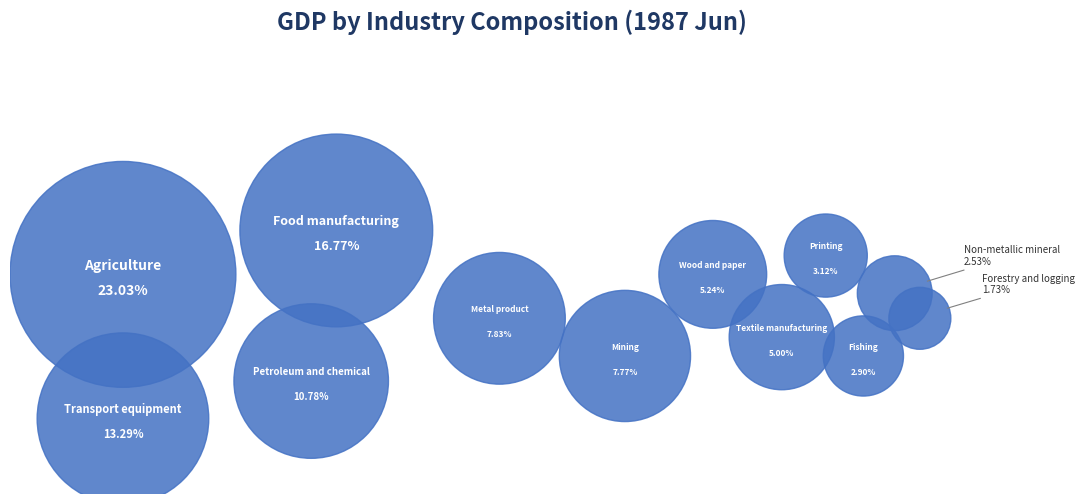

How many slices are in this pie chart?

12